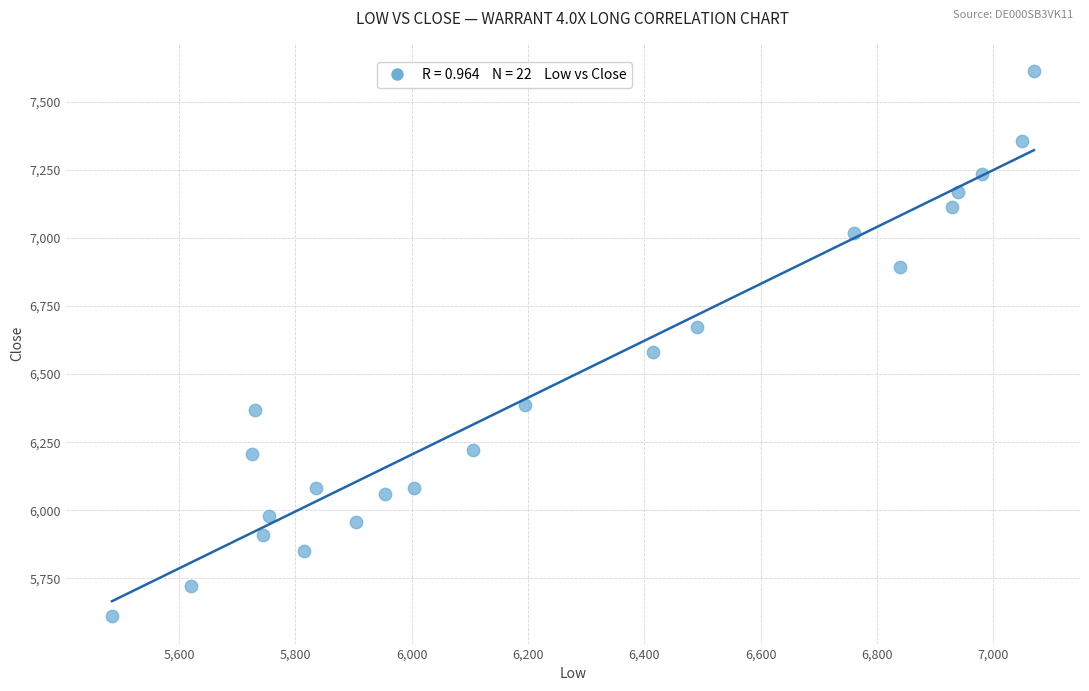

What is the range of Y values (max minus min)?

2005